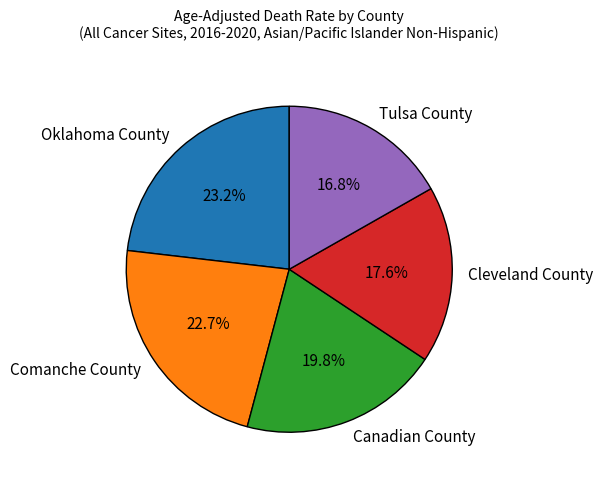

Which has a higher value, Canadian County or Tulsa County?

Canadian County